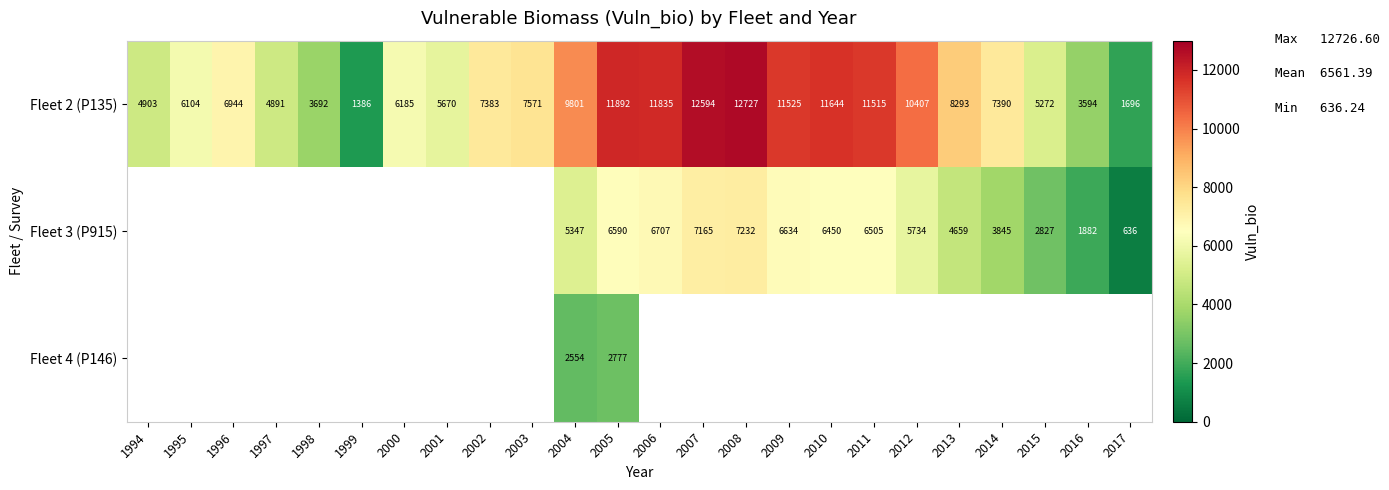

What is the greatest value displayed?

12726.6